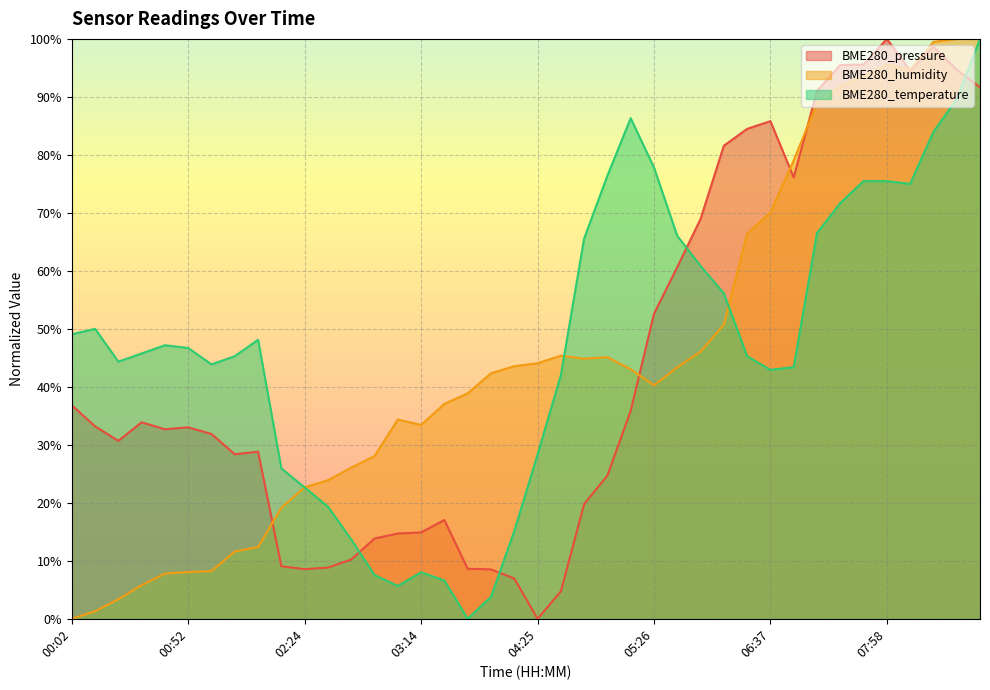

How many data points in BME280_humidity are less than 43?

20